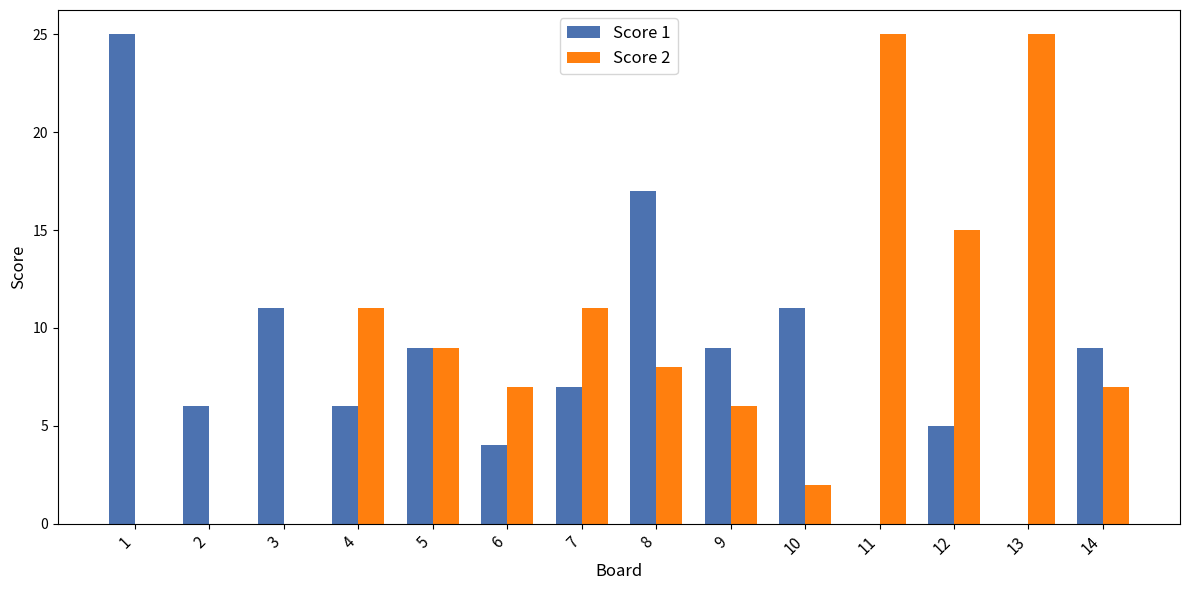

The Score 1 series shows 0 at 11. True or false?

True